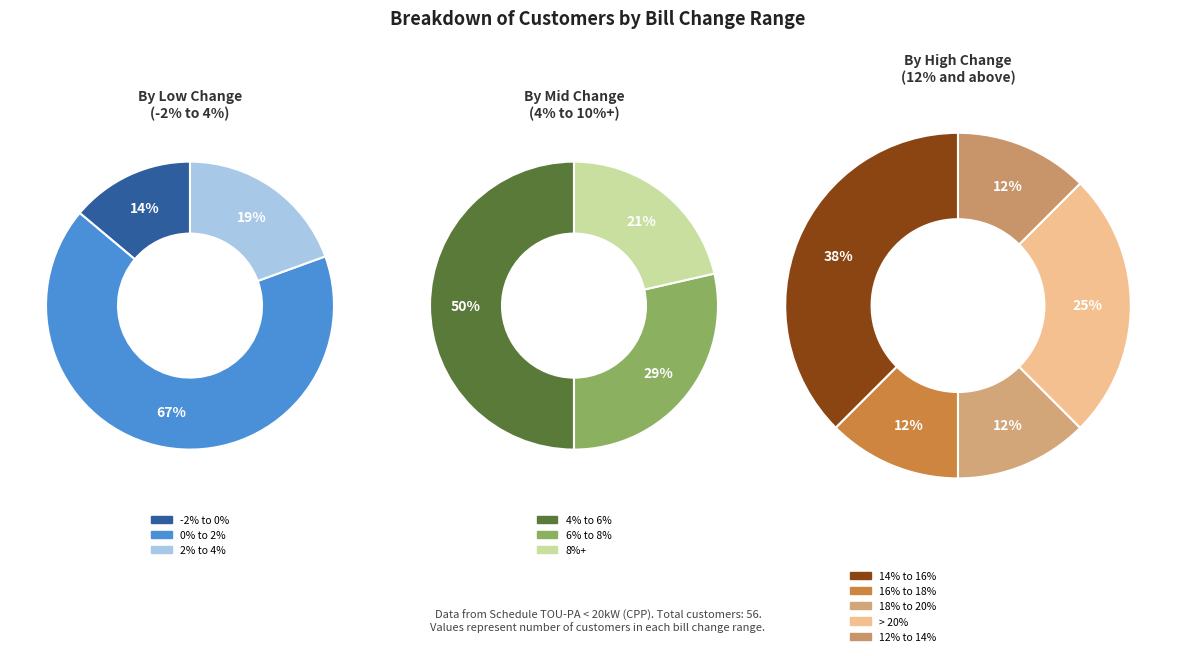

True or false: 8% to 10% accounts for 1% of the total.

False